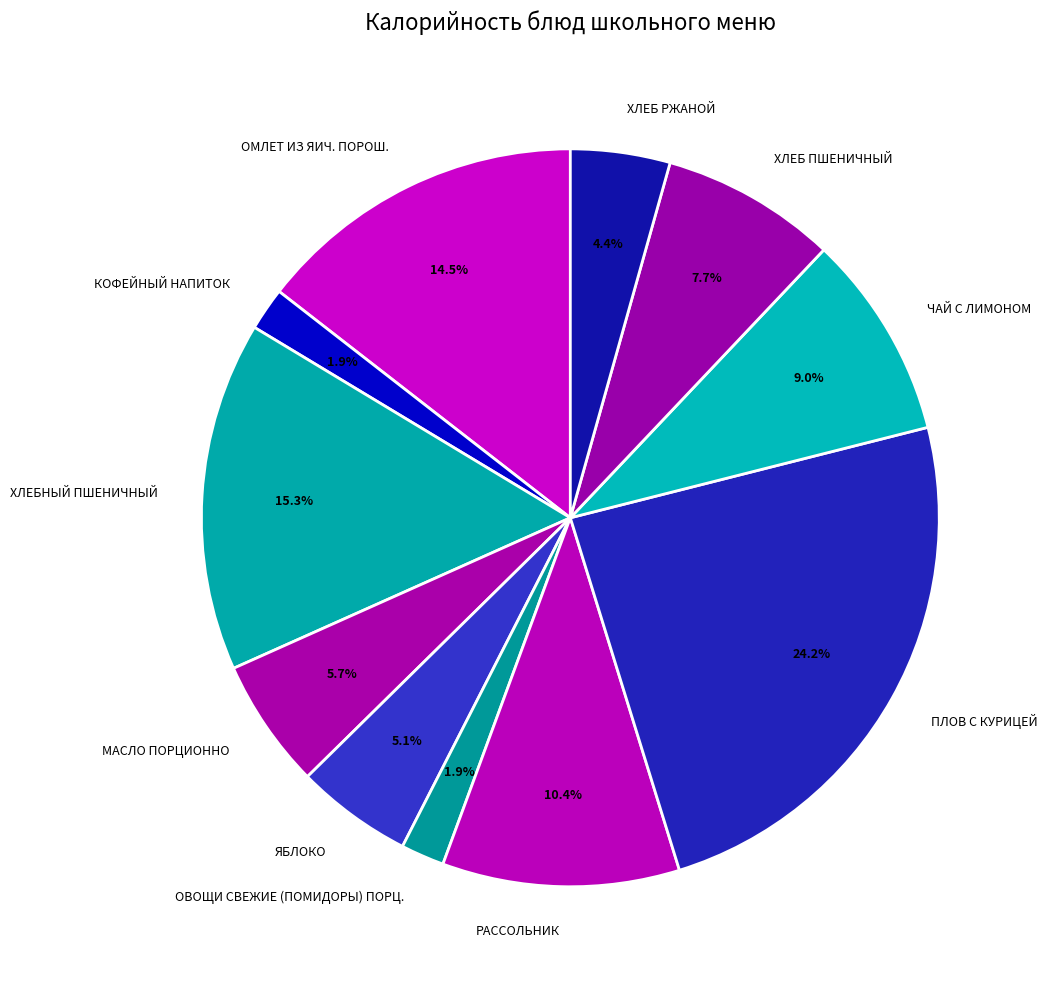

What is the largest slice in the pie chart?

ПЛОВ С КУРИЦЕЙ